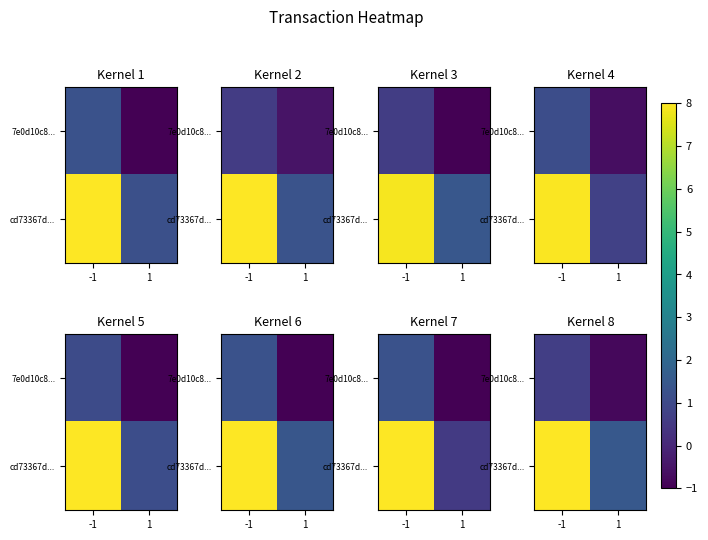

Where is cd73367d... nearest to the value 4?

1